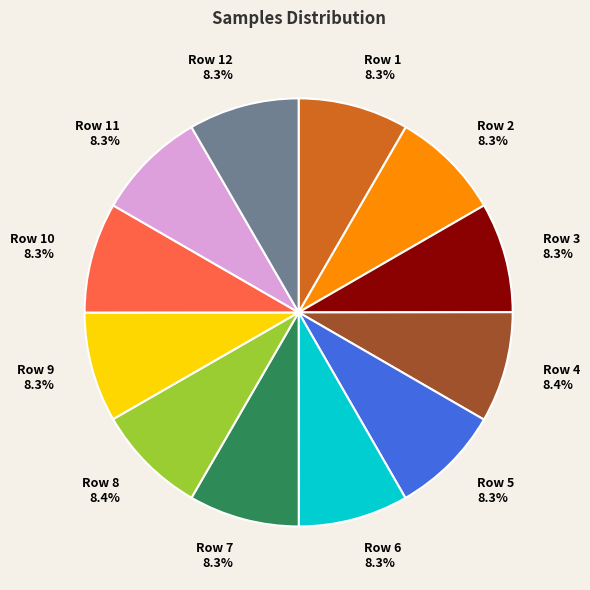

What percentage is NOT represented by Row 3?

91.7%